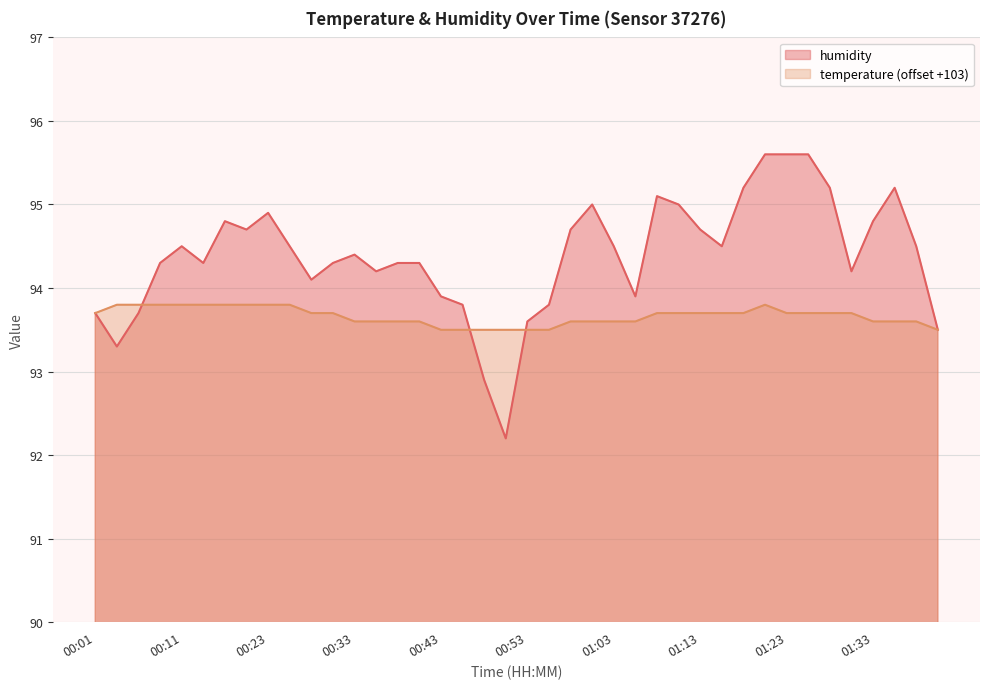

The temperature series shows 158.0 at 00:53. True or false?

False